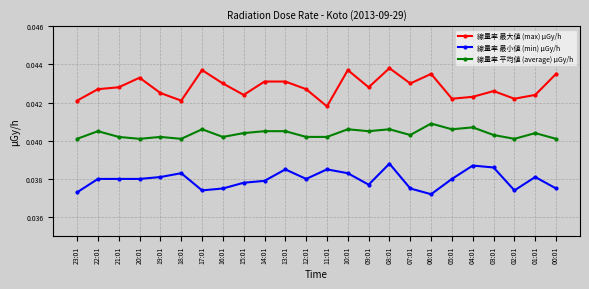

True or false: 線量率 最大値 (max) μGy/h and 線量率 平均値 (average) μGy/h cross at least once.

False